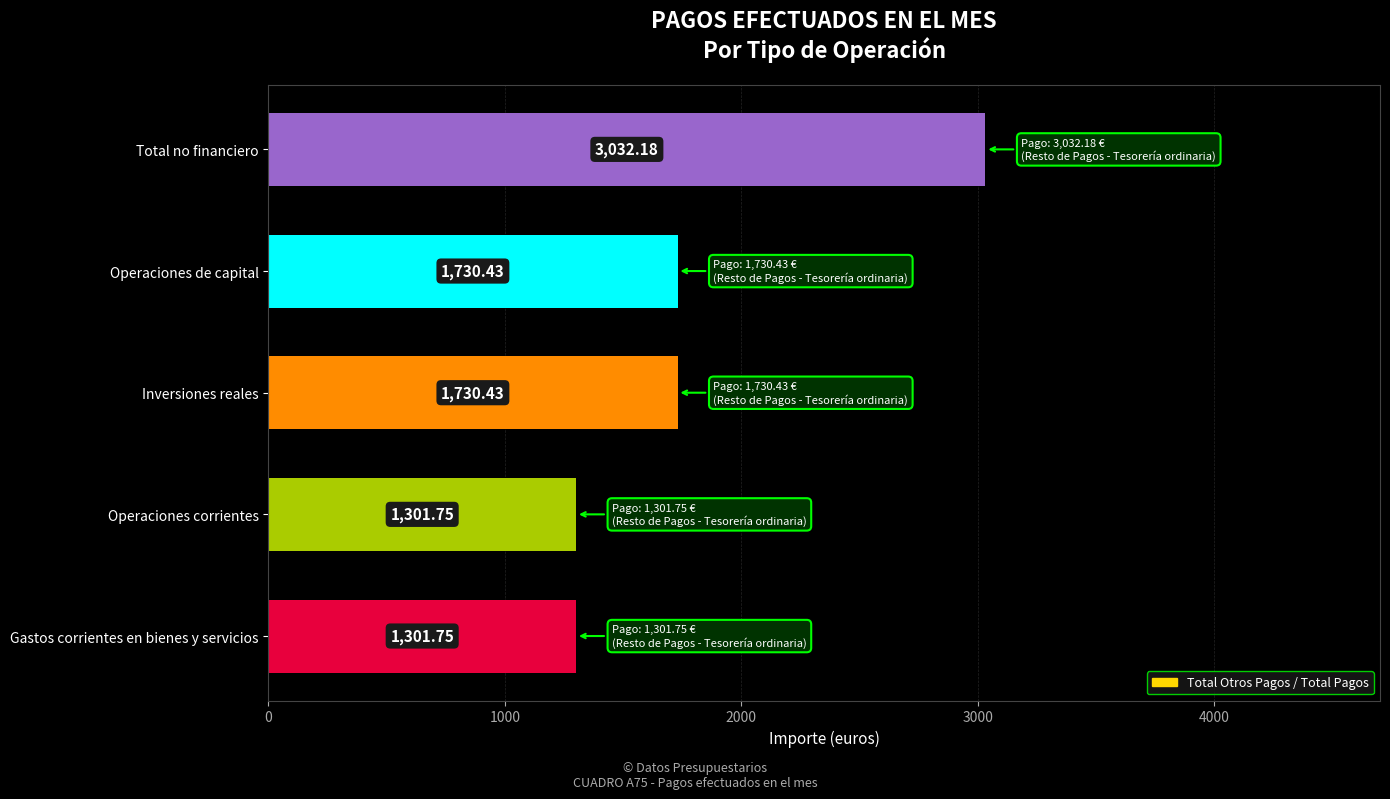

Approximately how many times larger is the value at Gastos corrientes en bienes y servicios compared to Total no financiero?

0.4